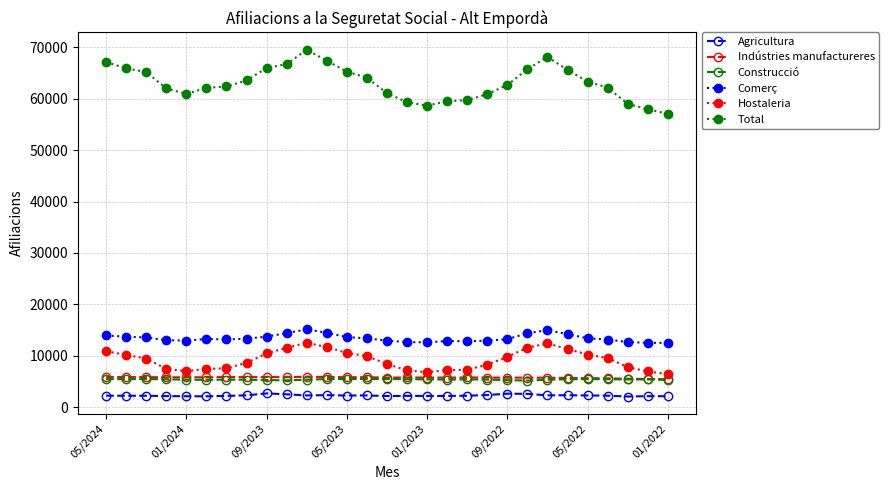

How many data points does each series have?

29